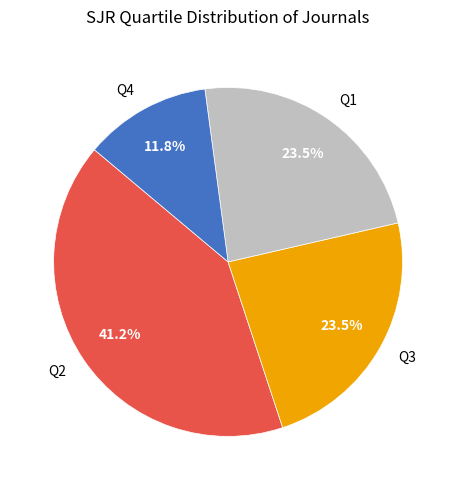

Approximately how many times larger is the value at Q3 compared to Q4?

2.0